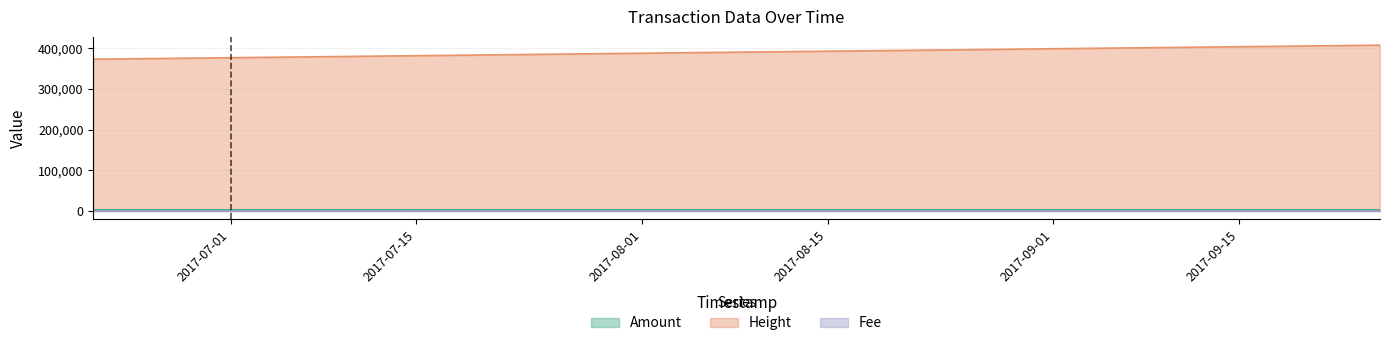

What position from the left is 2017-09-25 14:55:27?

3